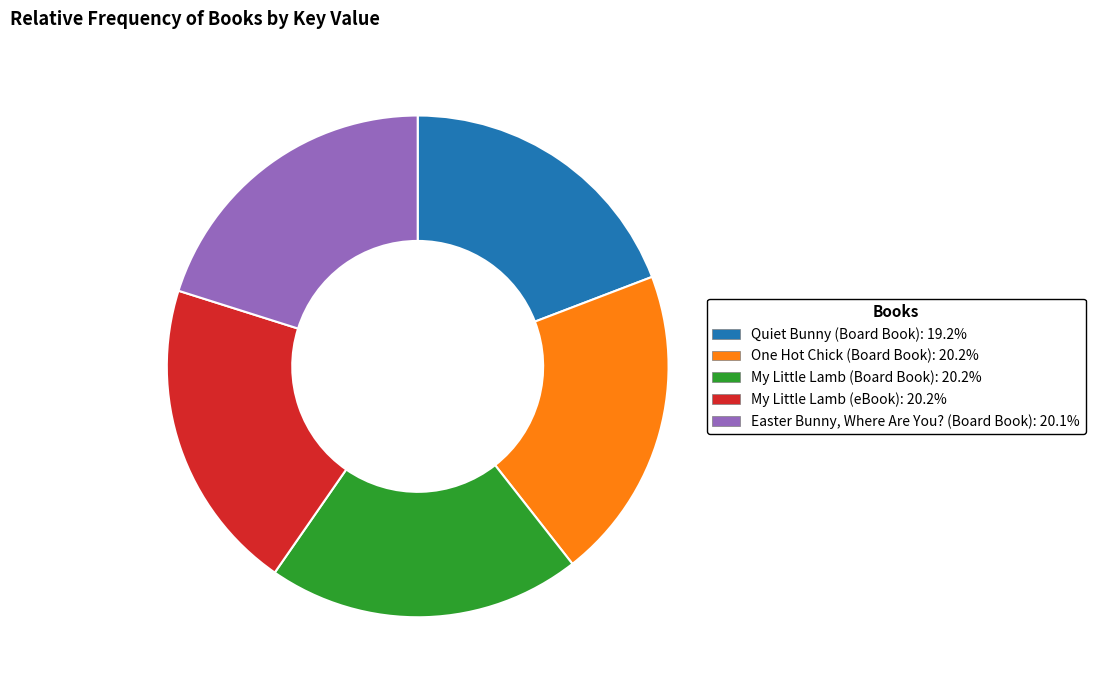

Combined, do My Little Lamb (Board Book): 20.2% and One Hot Chick (Board Book): 20.2% account for over 50%?

No